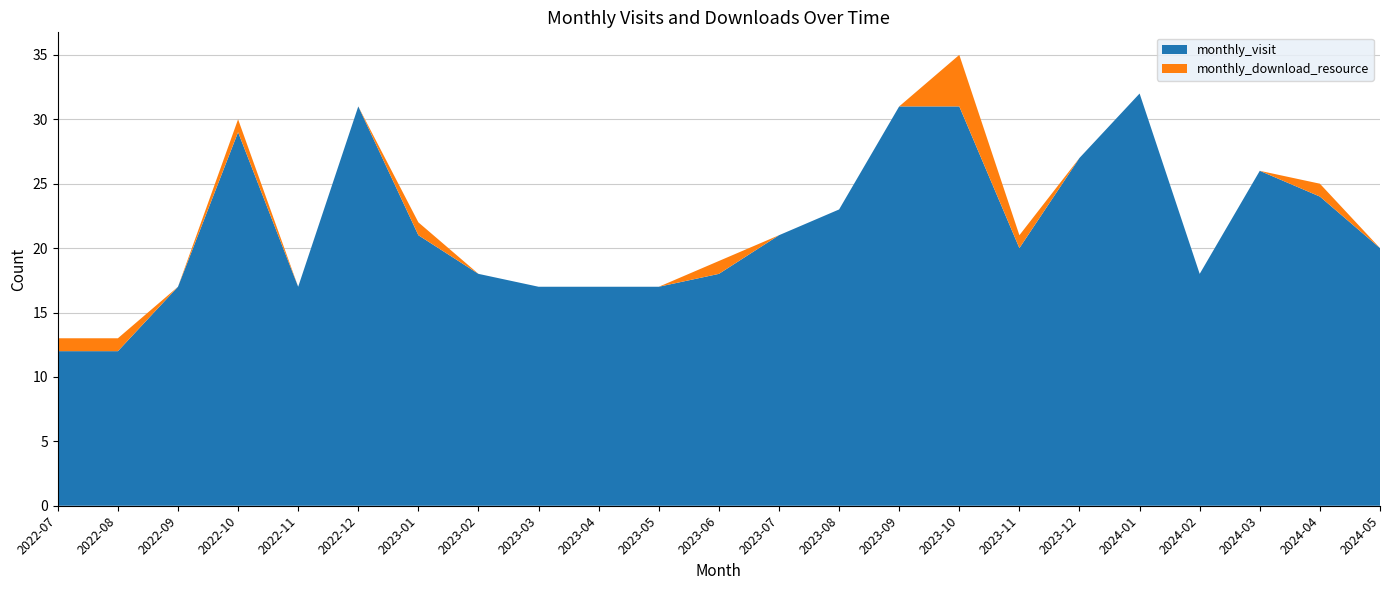

Reading right to left, list all the values displayed in this chart.

monthly_visit: 2024-05=20	2024-04=24	2024-03=26	2024-02=18	2024-01=32	2023-12=27	2023-11=20	2023-10=31	2023-09=31	2023-08=23	2023-07=21	2023-06=18	2023-05=17	2023-04=17	2023-03=17	2023-02=18	2023-01=21	2022-12=31	2022-11=17	2022-10=29	2022-09=17	2022-08=12	2022-07=12
monthly_download_resource: 2024-05=0	2024-04=1	2024-03=0	2024-02=0	2024-01=0	2023-12=0	2023-11=1	2023-10=4	2023-09=0	2023-08=0	2023-07=0	2023-06=1	2023-05=0	2023-04=0	2023-03=0	2023-02=0	2023-01=1	2022-12=0	2022-11=0	2022-10=1	2022-09=0	2022-08=1	2022-07=1